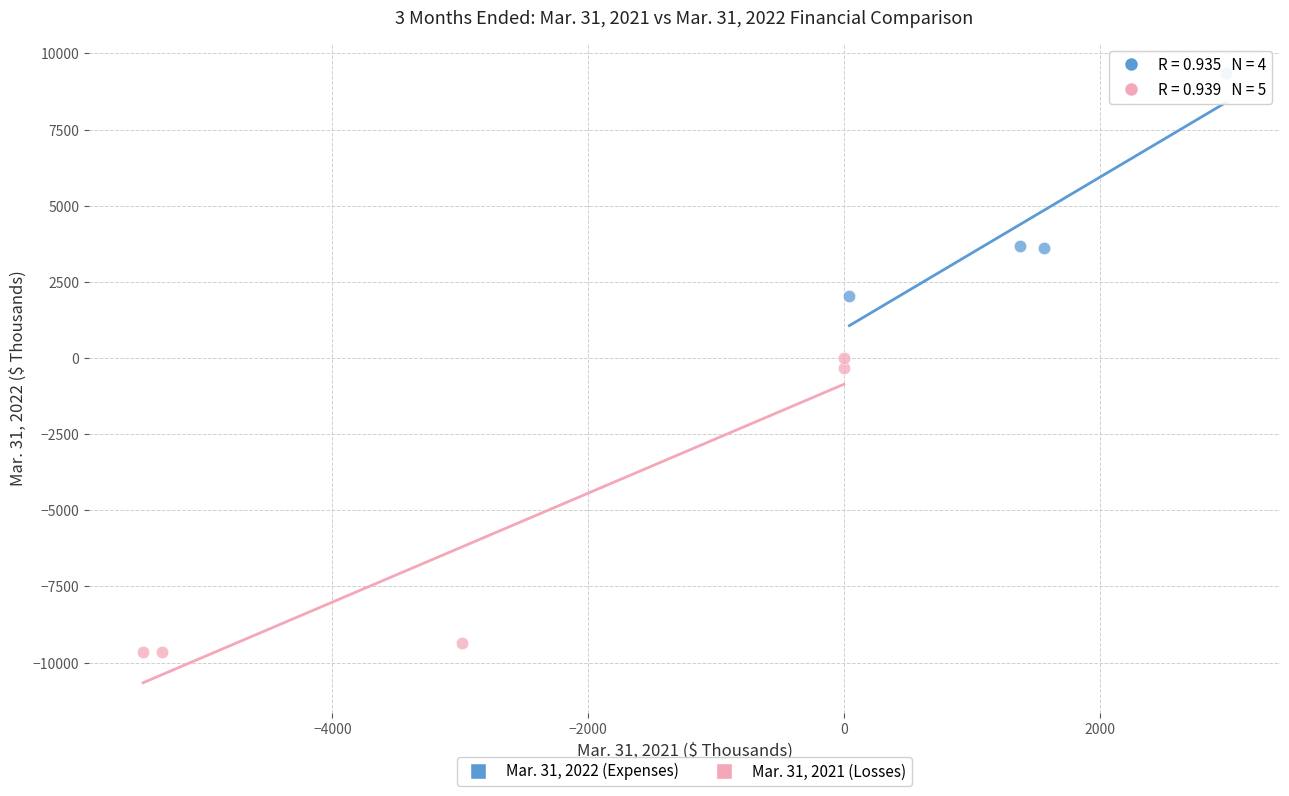

Which series contains the highest Y value?

Mar. 31, 2022 (Expenses)